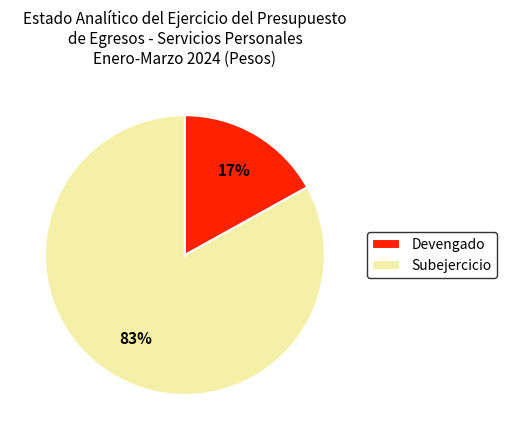

Between Subejercicio and Devengado, which is larger?

Subejercicio